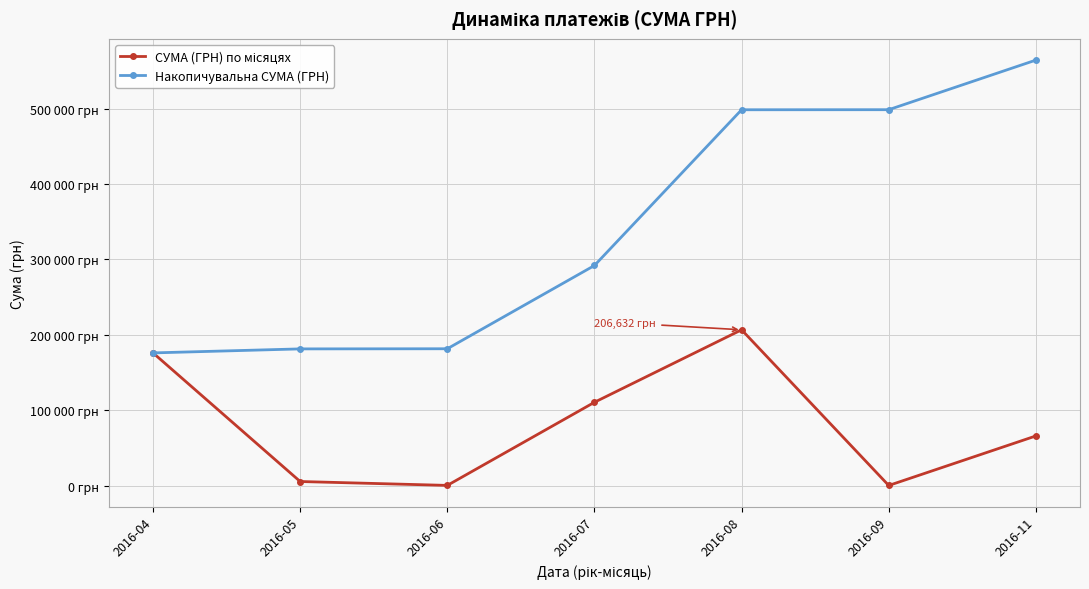

Count the number of data series in this chart.

2